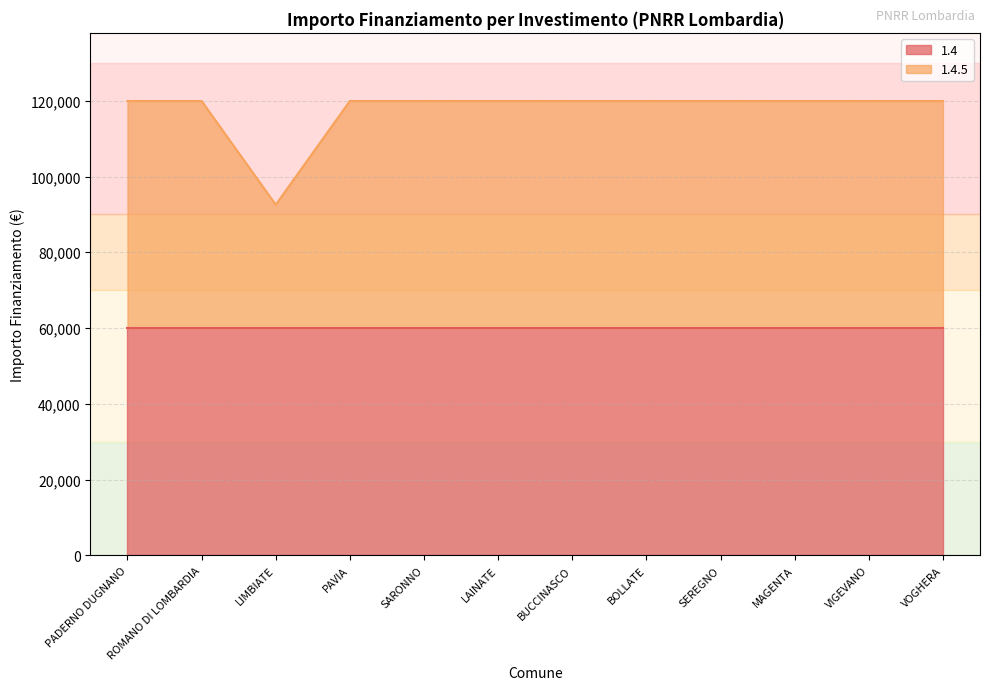

True or false: the data shows 119932 at PAVIA.

True